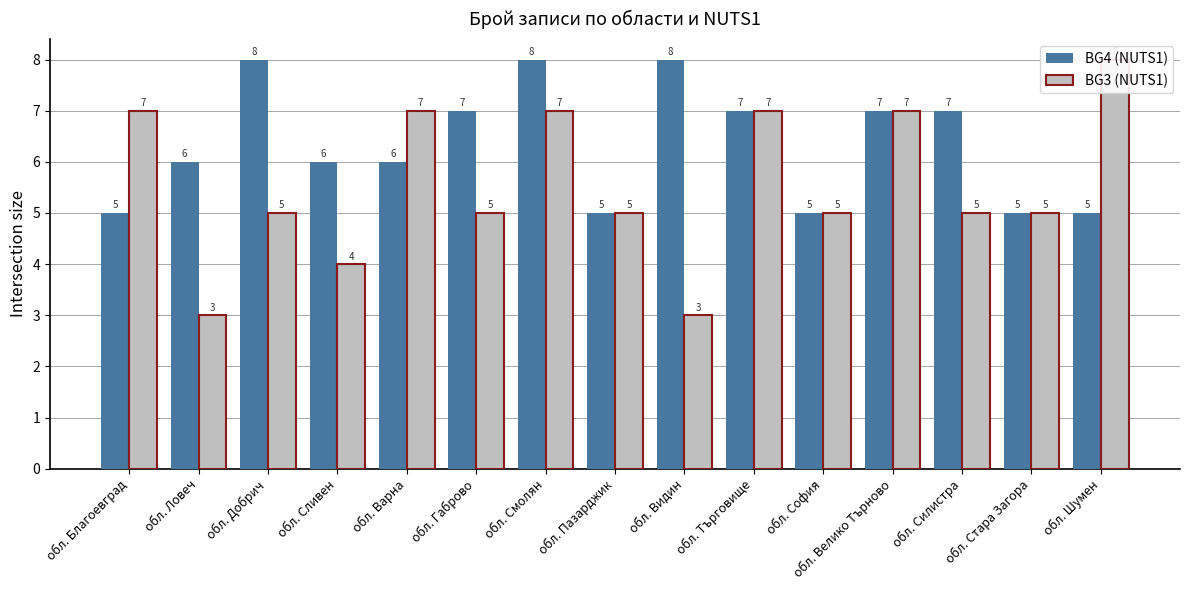

The BG3 (NUTS1) series shows 7 at обл. Благоевград. True or false?

True